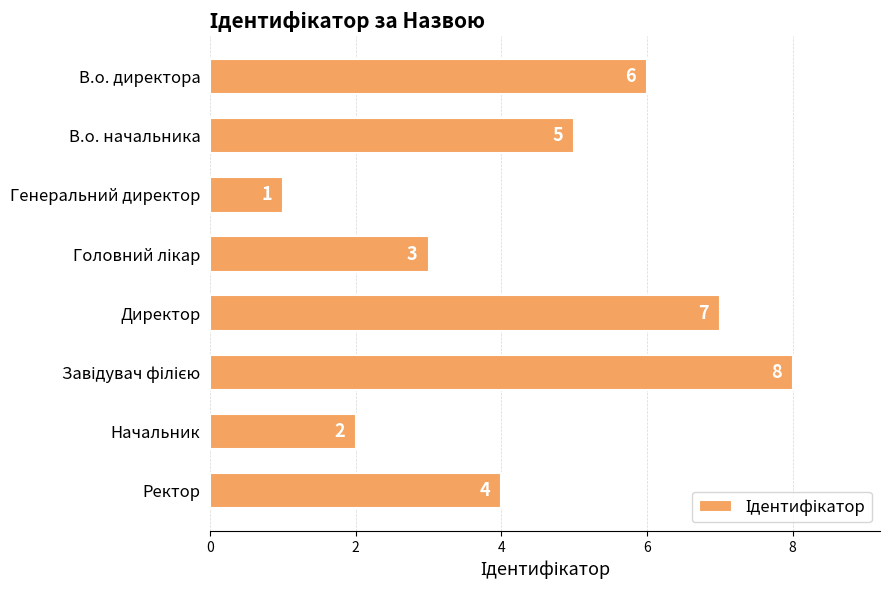

The value at Начальник is 3. True or false?

False